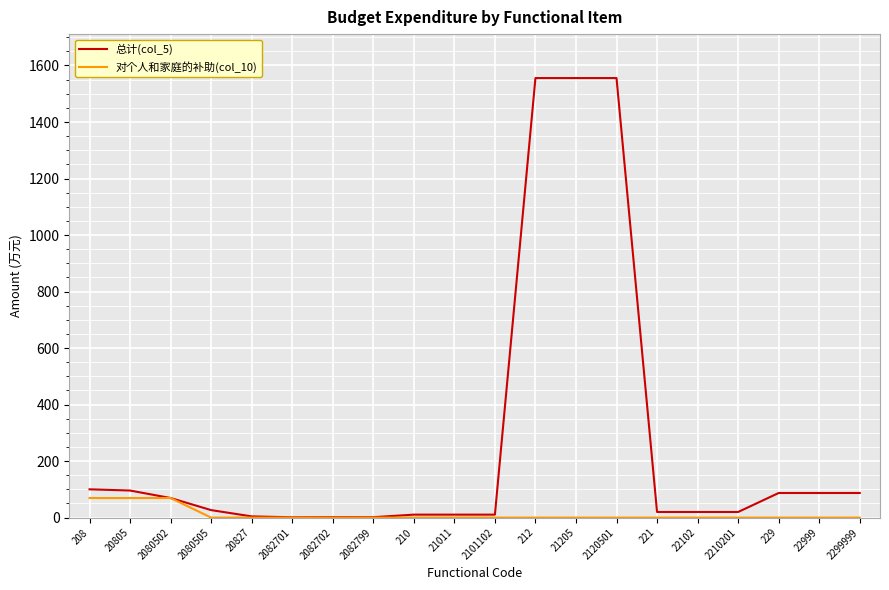

What is the greatest value displayed?

1555.5